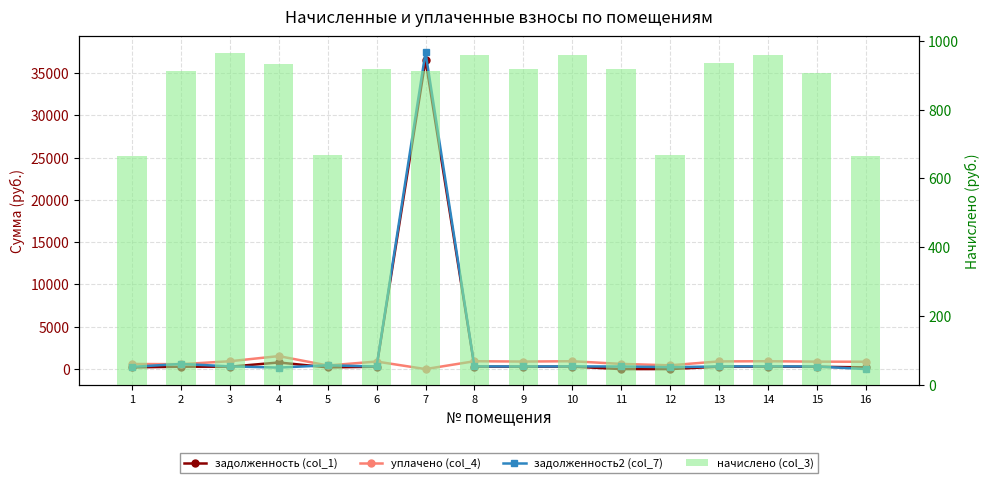

Which series has the largest range (max minus min)?

задолженность2 (col_7)